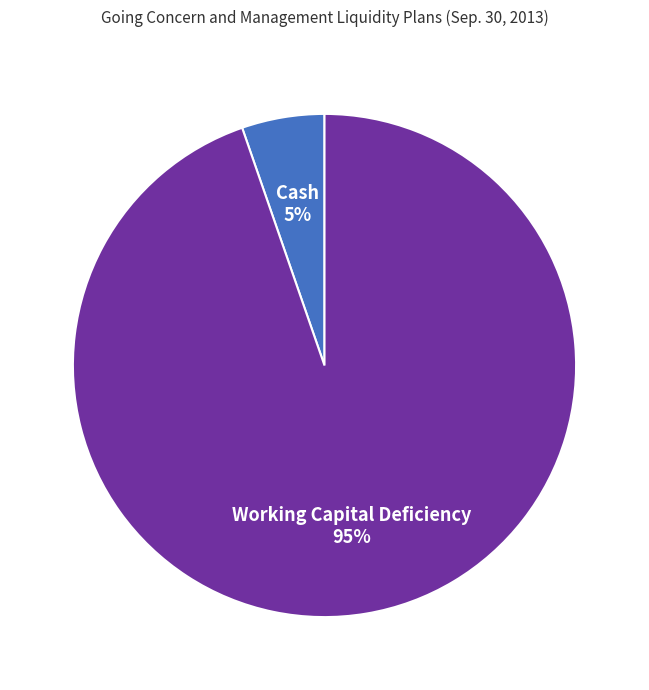

Rank the categories by value from lowest to highest.

Cash, Working Capital Deficiency